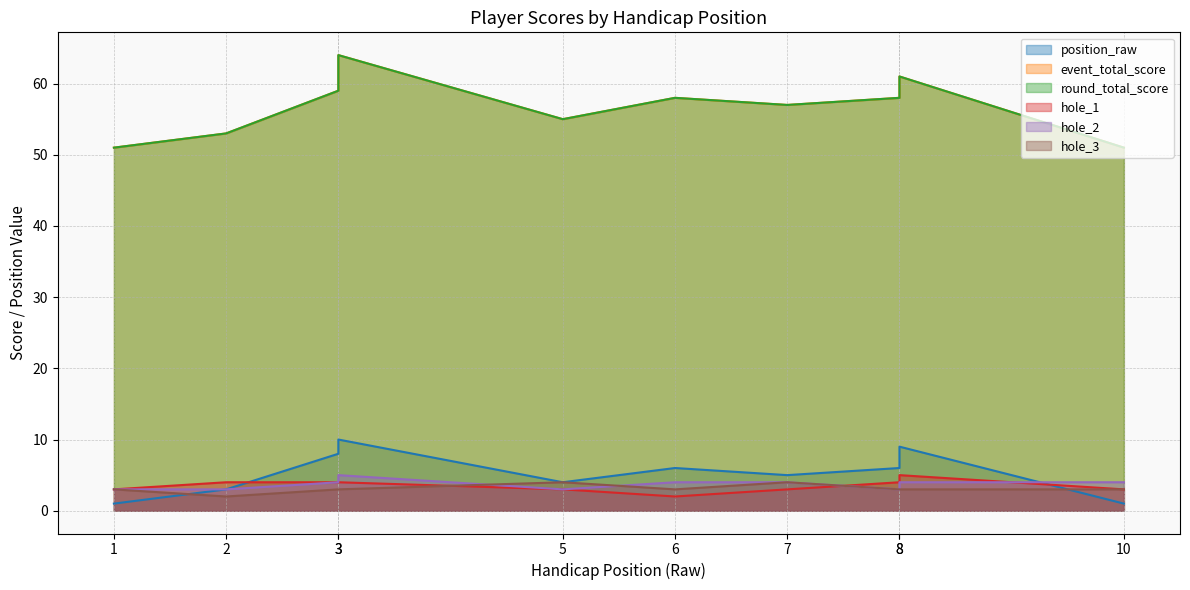

What is the sum of all hole_2 values?

37